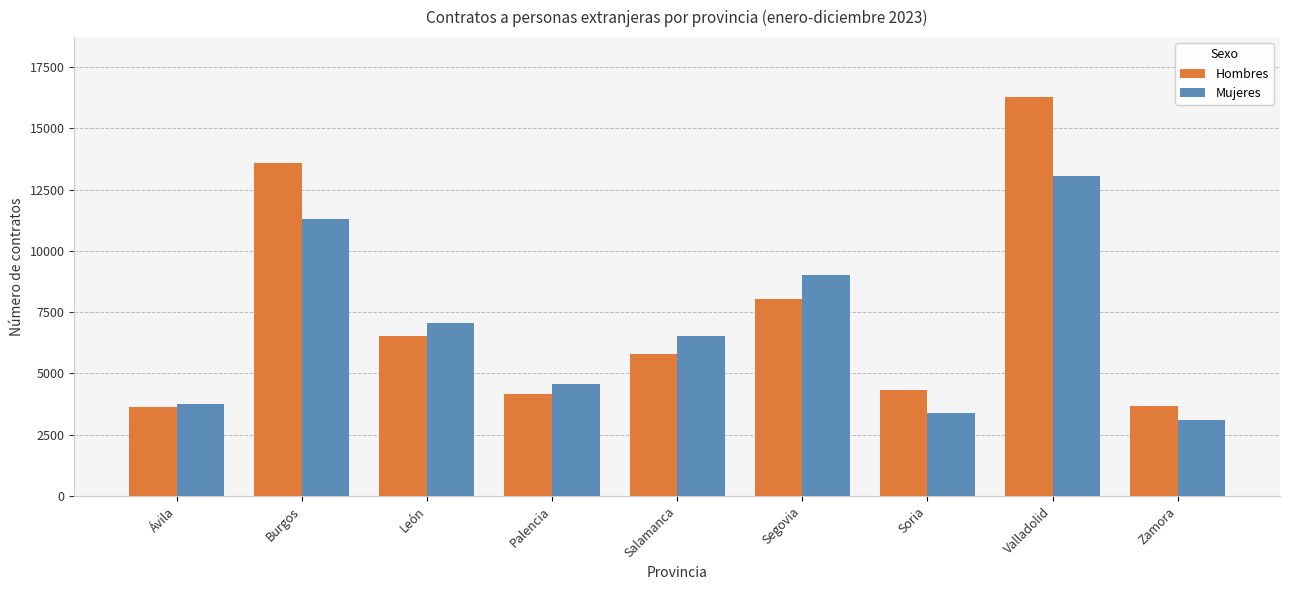

Is it true that Mujeres equals 13039 at Valladolid?

True